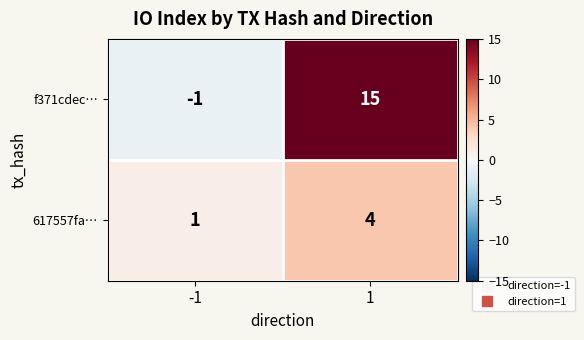

Which series has the largest total across all categories?

f371cdec…